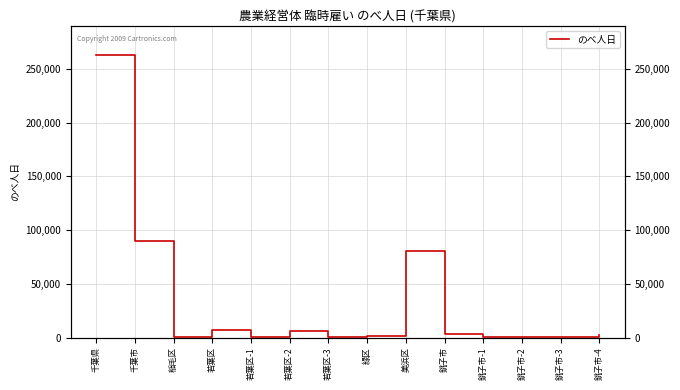

List the labels in order of value, smallest first.

銚子市-1, 若葉区-1, 銚子市-3, 銚子市-2, 若葉区-3, 稲毛区, 緑区, 銚子市-4, 銚子市, 若葉区-2, 若葉区, 美浜区, 千葉市, 千葉県